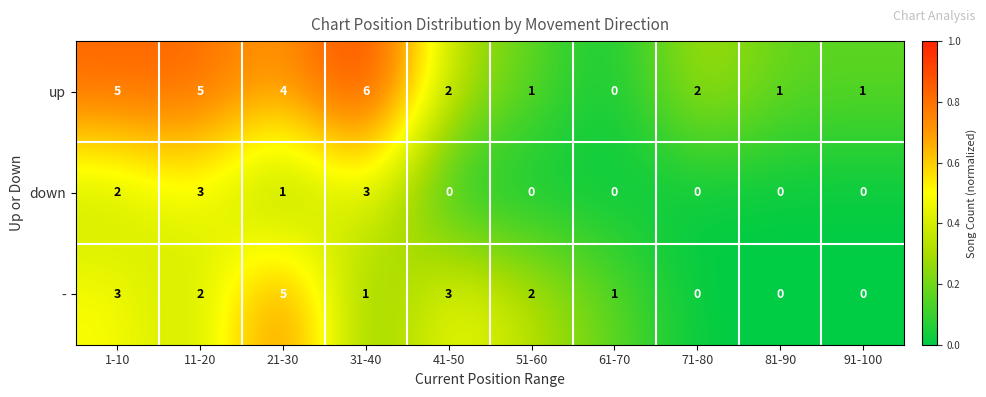

What is the difference between the highest and lowest values at 31-40?

5